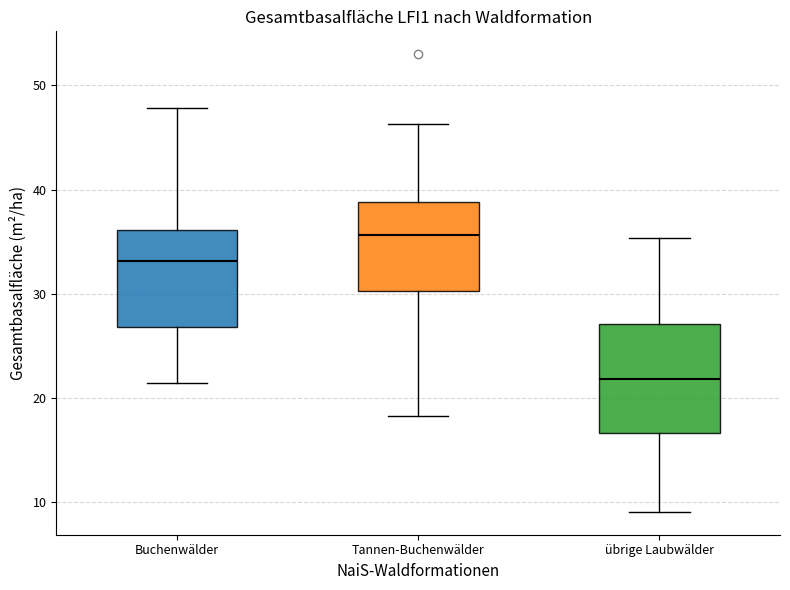

Reading left to right, transcribe this box plot: for each box, give where its median line is, the range the box spans, and where its two whiskers end, as read against the y-axis. The values are not printed on the chart, so give them approximately, as read against the axis.

Buchenwälder: median 33, box 27 to 36, whiskers 22 to 48
Tannen-Buchenwälder: median 36, box 30 to 39, whiskers 18 to 46
übrige Laubwälder: median 22, box 17 to 27, whiskers 9 to 35